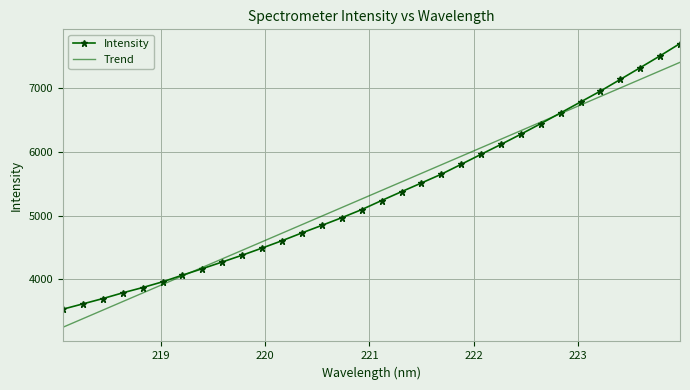

Which series has the largest range (max minus min)?

Intensity